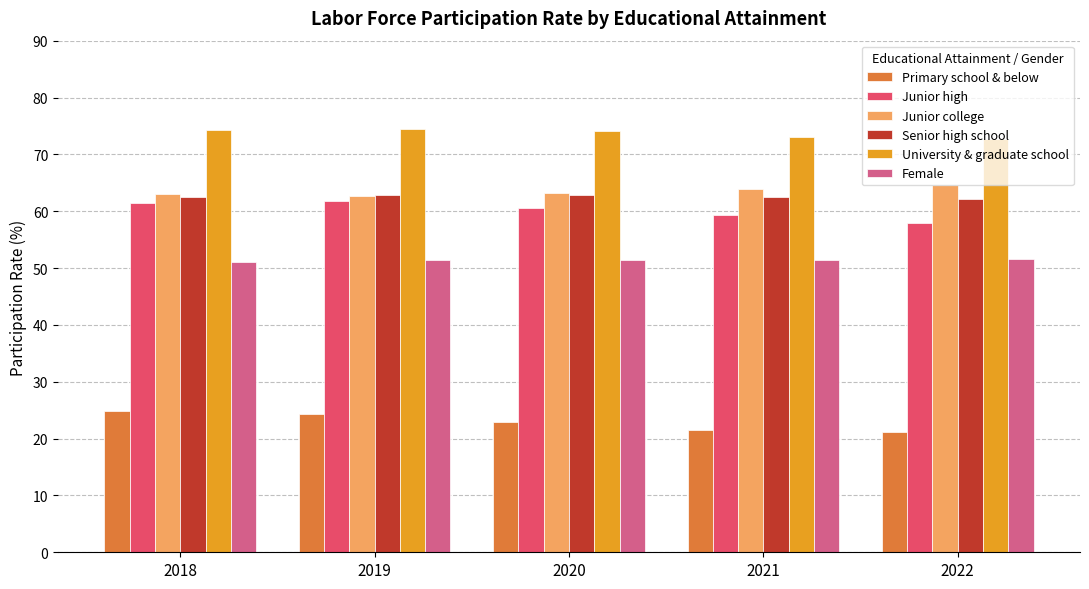

What is the difference between the highest and lowest values at 2018?

49.4